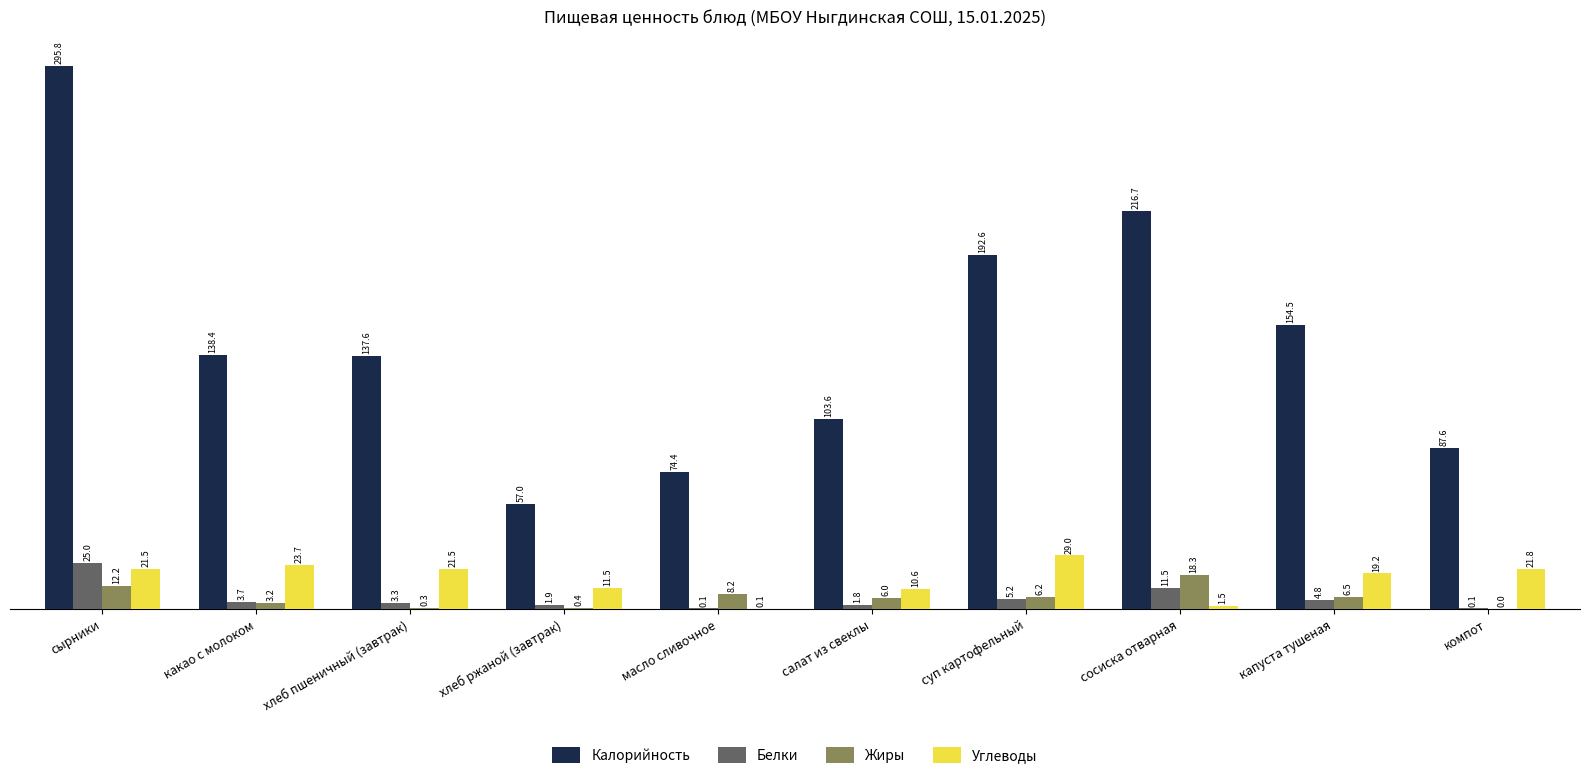

How many distinct data groups are displayed?

4